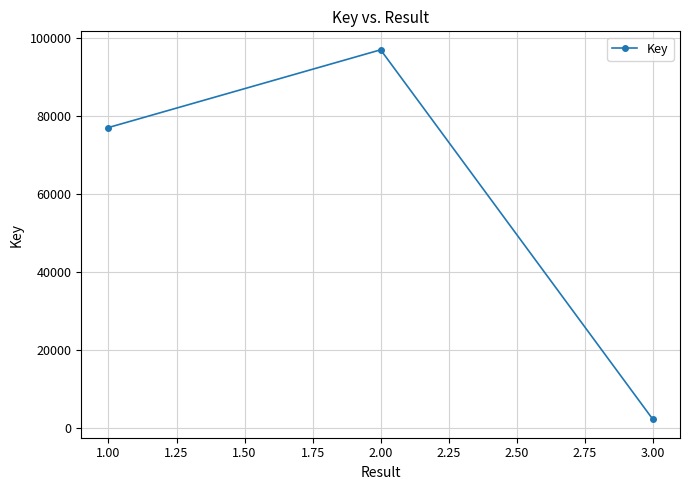

Count the number of data series in this chart.

1